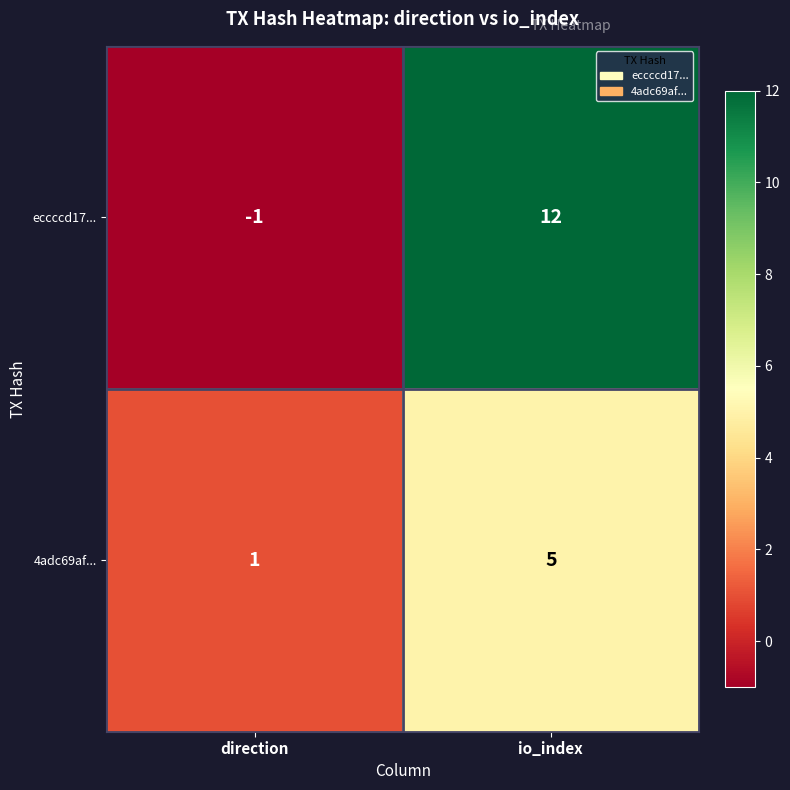

Reading right to left, transcribe all the data shown in this chart.

eccccd17...: 12	-1
4adc69af...: 5	1